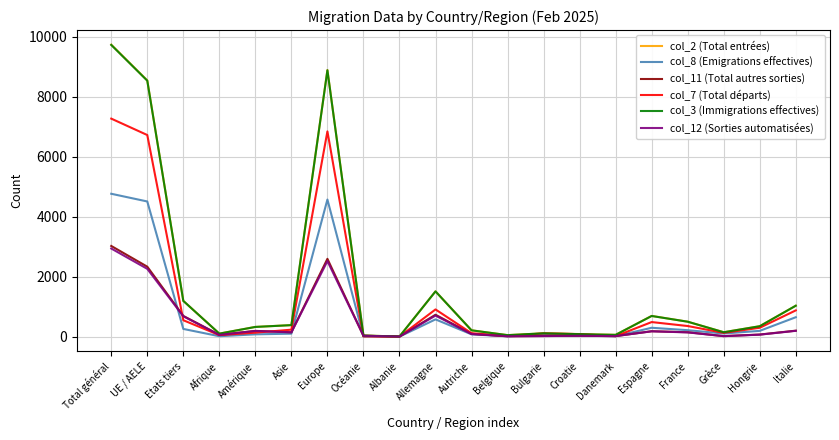

What position from the right is UE / AELE?

19